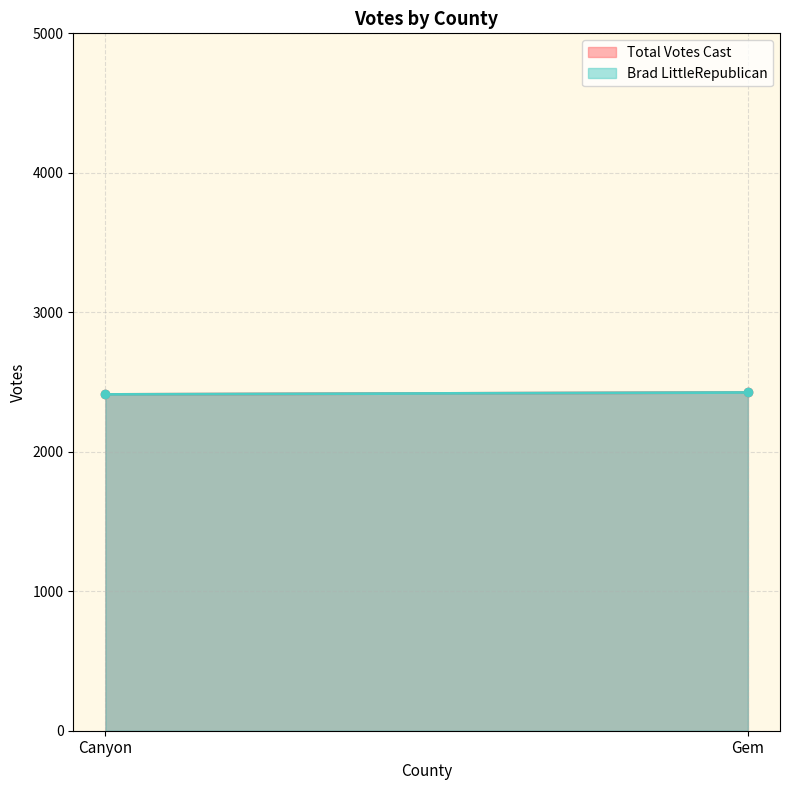

Which series has the largest total across all categories?

Total Votes Cast